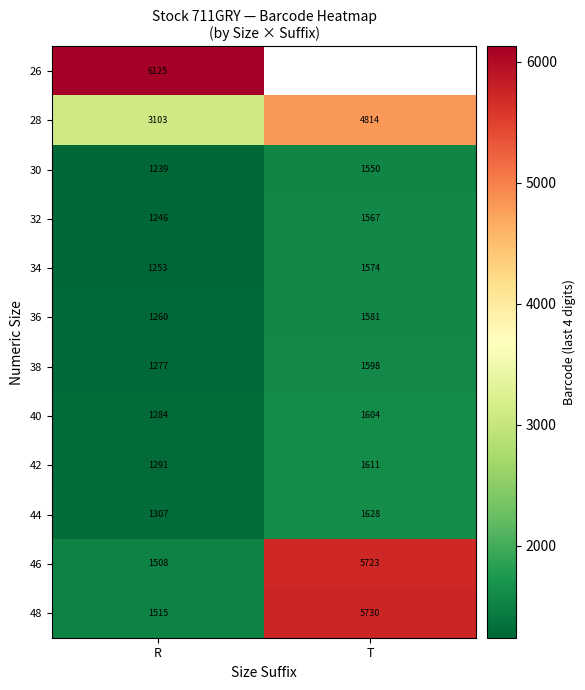

Is it true that 44 equals 2360 at T?

False